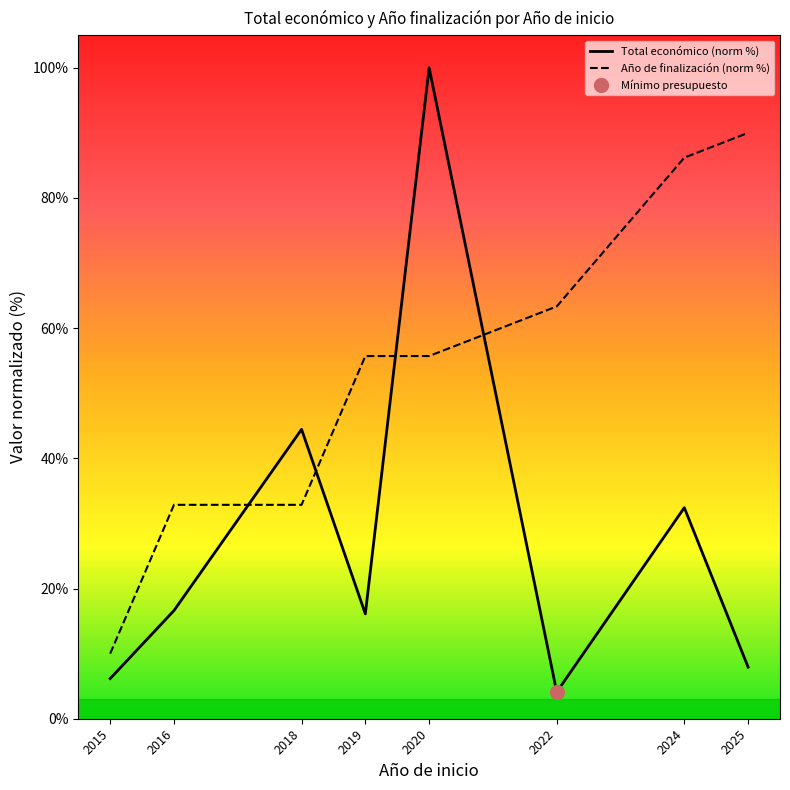

List the labels in order of Año de finalización (norm %) value, largest first.

2025, 2024, 2022, 2019, 2020, 2016, 2018, 2015